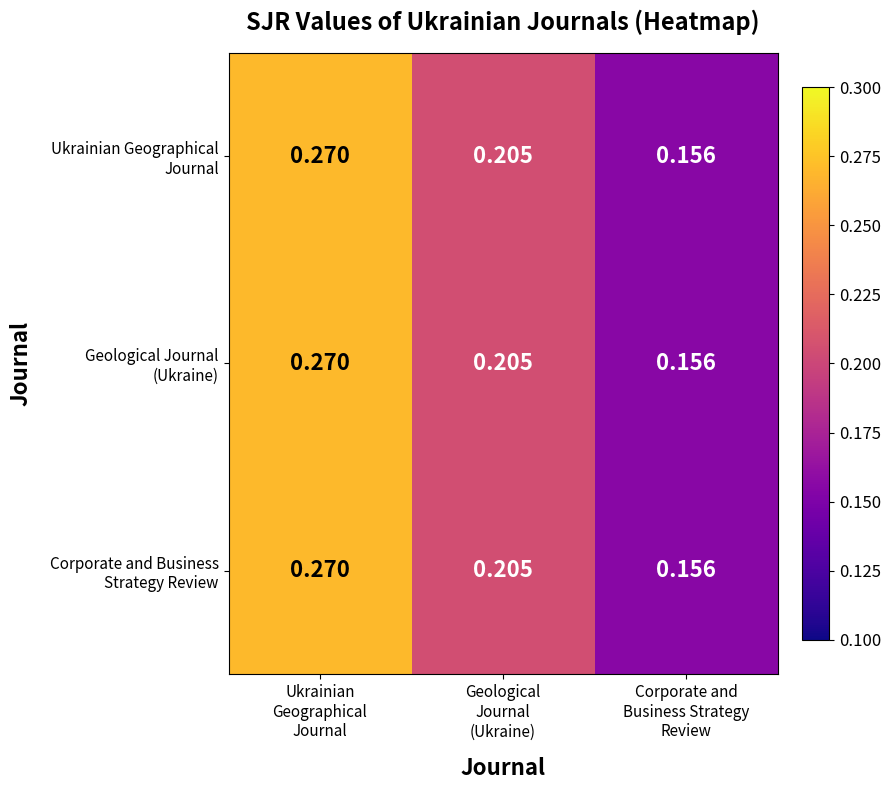

Count the number of categories in the chart.

3